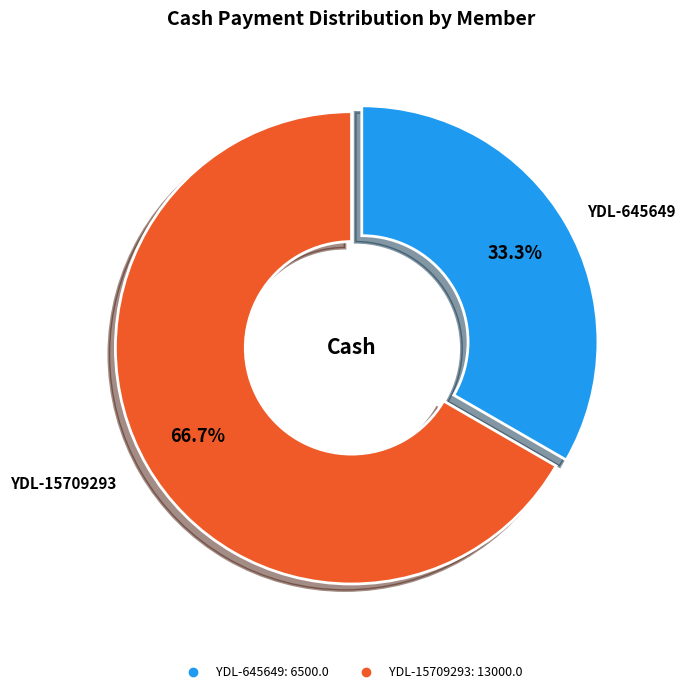

Combined, do YDL-645649 and YDL-15709293 account for over 50%?

Yes